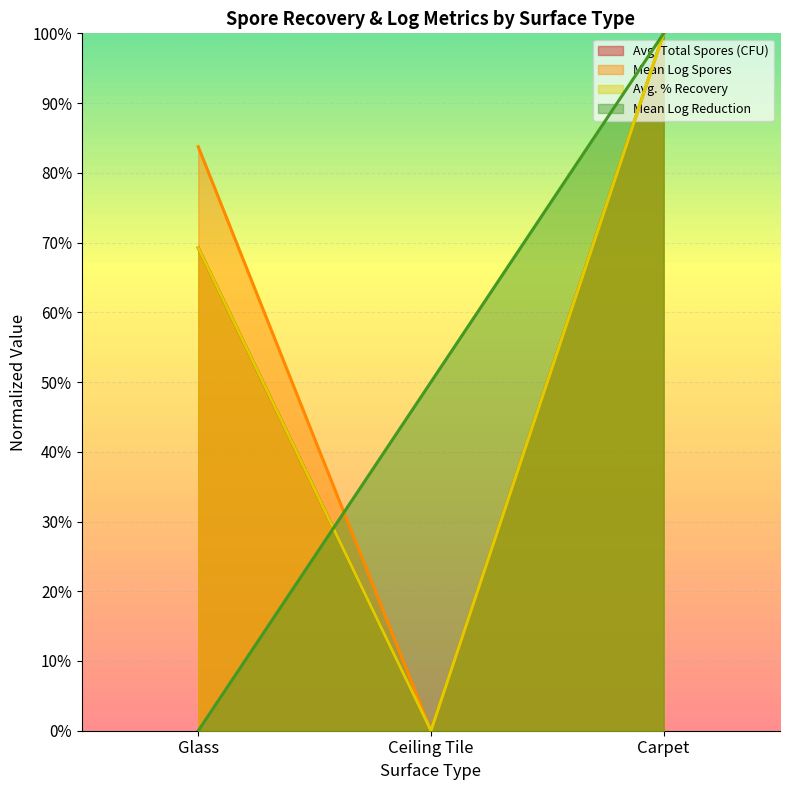

Reading left to right, transcribe all the data shown in this chart.

Avg. Total Spores (CFU): Glass=0.7	Ceiling Tile=0.0	Carpet=1.0
Mean Log Spores: Glass=0.8	Ceiling Tile=0.0	Carpet=1.0
Avg. % Recovery: Glass=0.7	Ceiling Tile=0.0	Carpet=1.0
Mean Log Reduction: Glass=0.0	Ceiling Tile=0.5	Carpet=1.0